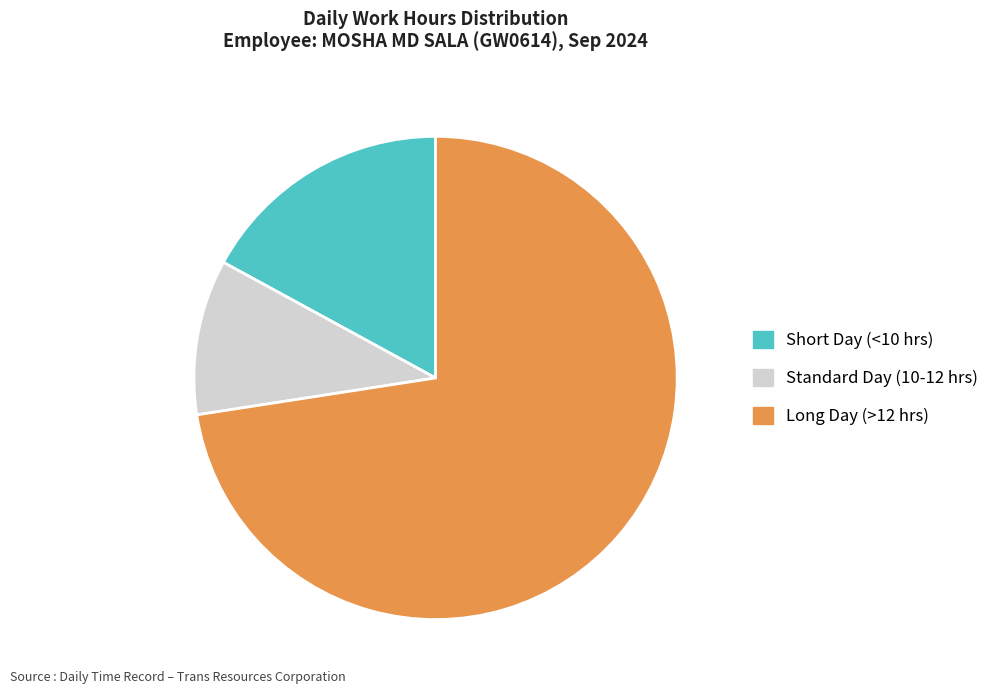

How many slices are in this pie chart?

3